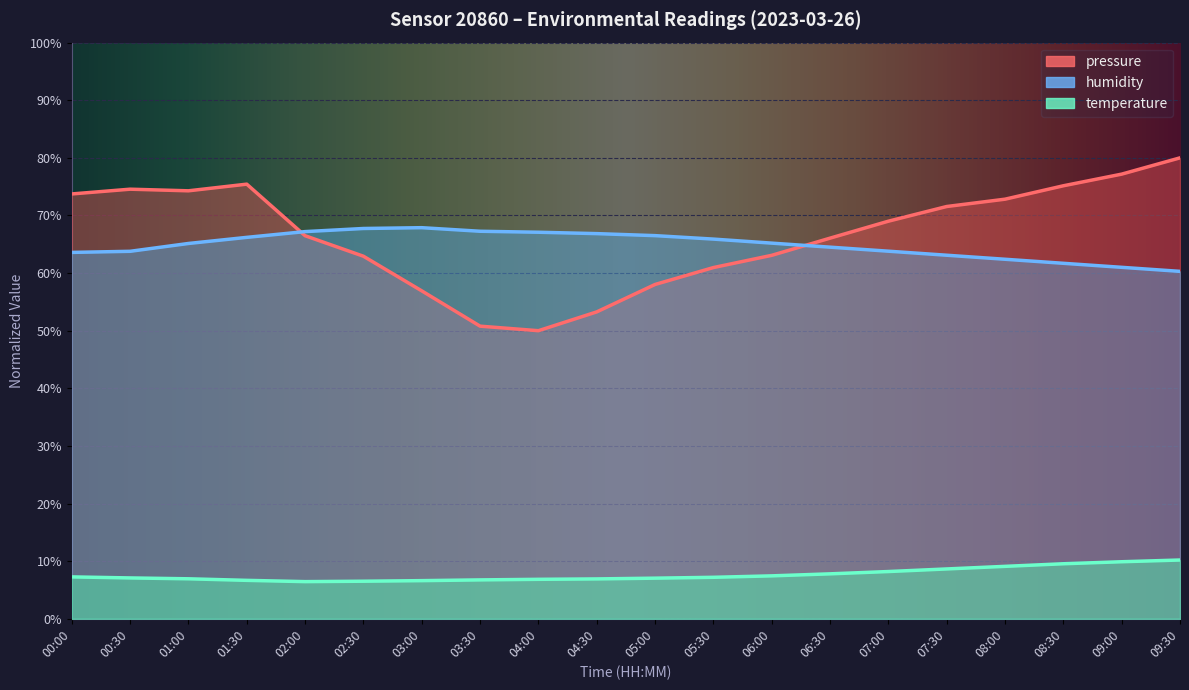

Reading left to right, what are all the values shown in this chart?

temperature: 00:00=7.3	00:30=7.1	01:00=6.9	01:30=6.7	02:00=6.5	02:30=6.5	03:00=6.6	03:30=6.8	04:00=6.8	04:30=6.9	05:00=7.0	05:30=7.2	06:00=7.5	06:30=7.8	07:00=8.2	07:30=8.7	08:00=9.1	08:30=9.6	09:00=9.9	09:30=10.2
humidity: 00:00=63.6	00:30=63.8	01:00=65.1	01:30=66.2	02:00=67.2	02:30=67.7	03:00=67.9	03:30=67.3	04:00=67.1	04:30=66.8	05:00=66.5	05:30=65.9	06:00=65.2	06:30=64.5	07:00=63.8	07:30=63.1	08:00=62.4	08:30=61.7	09:00=61.0	09:30=60.3
pressure_norm: 00:00=73.7	00:30=74.6	01:00=74.3	01:30=75.4	02:00=66.5	02:30=62.9	03:00=56.9	03:30=50.8	04:00=50.0	04:30=53.3	05:00=58.0	05:30=61.0	06:00=63.1	06:30=66.1	07:00=69.0	07:30=71.6	08:00=72.8	08:30=75.2	09:00=77.2	09:30=80.0